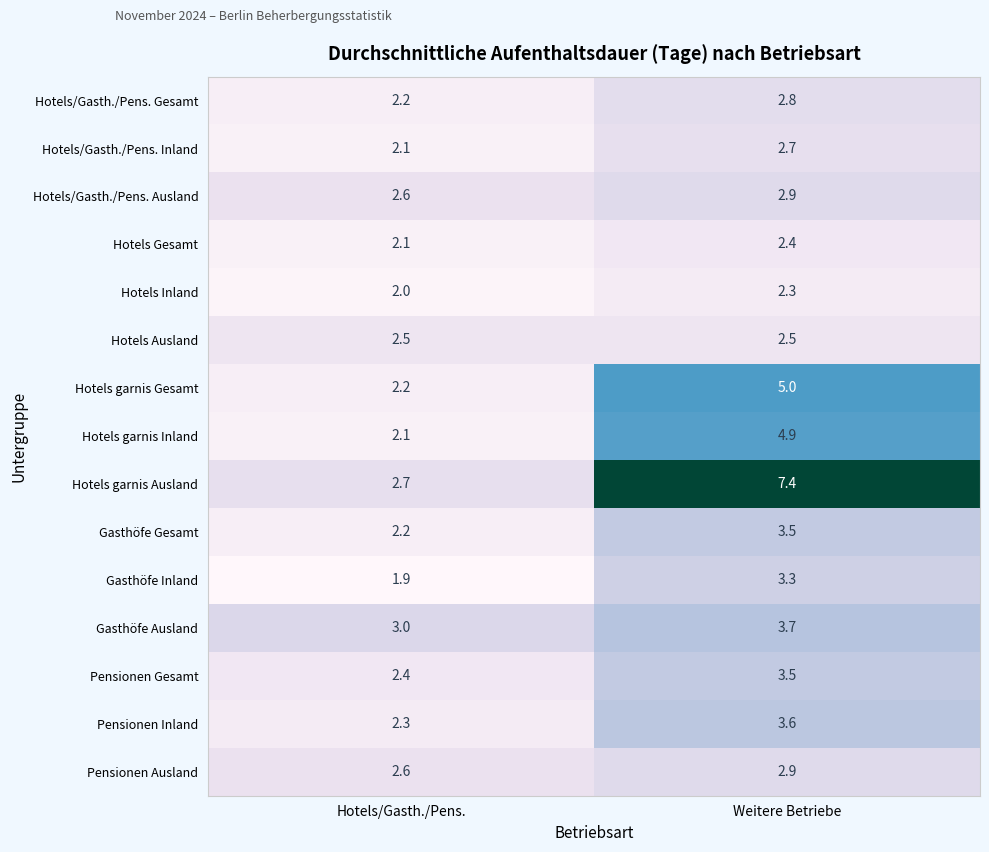

The Hotels/Gasth./Pens. Gesamt series shows 1.8 at Weitere Betriebe. True or false?

False